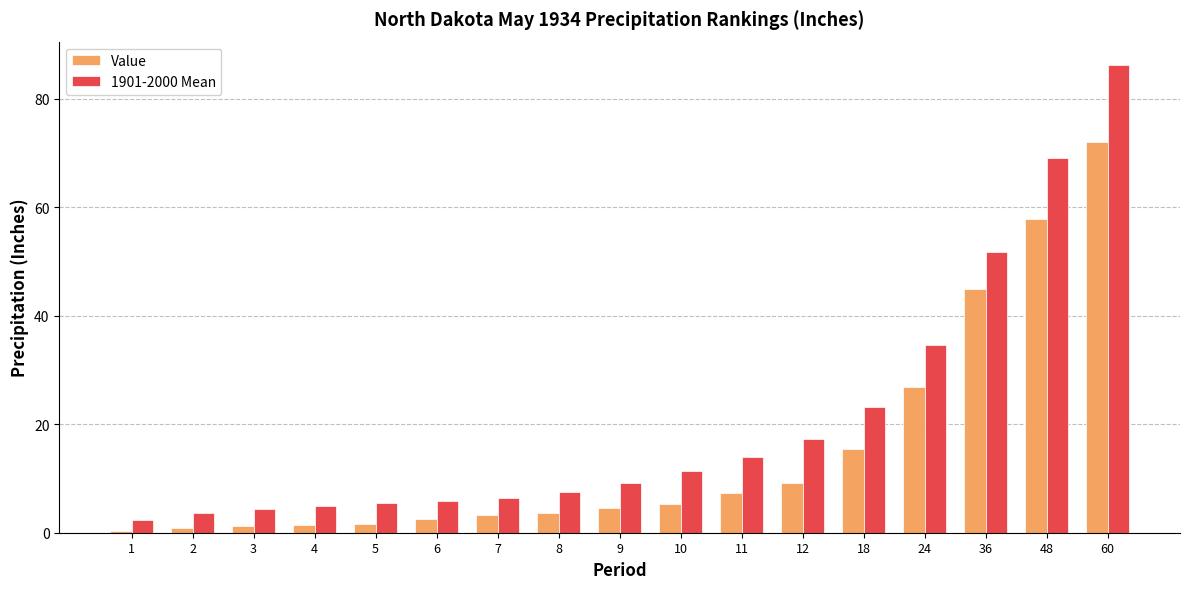

Is the value of 1901-2000 Mean at 6 greater than the value of Value at 11?

No